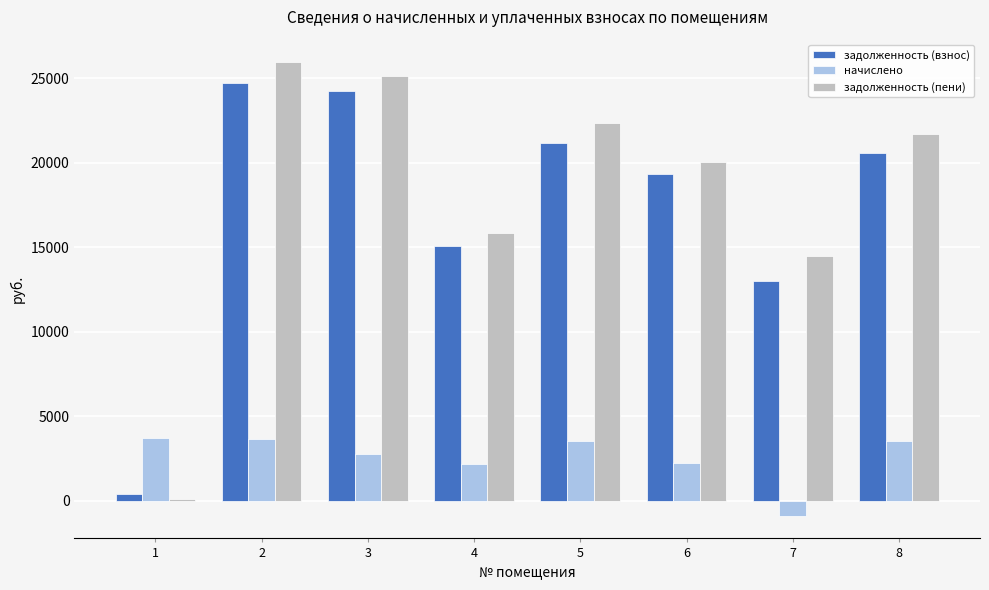

Which category has the highest value across all series?

2